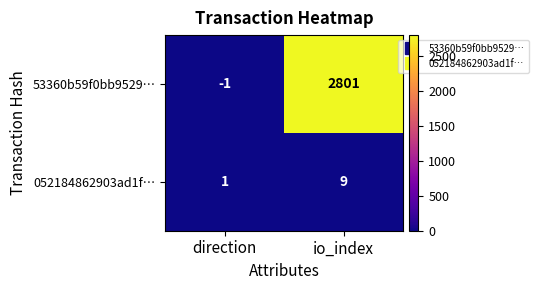

Which series has the largest total across all categories?

53360b59f0bb9529…